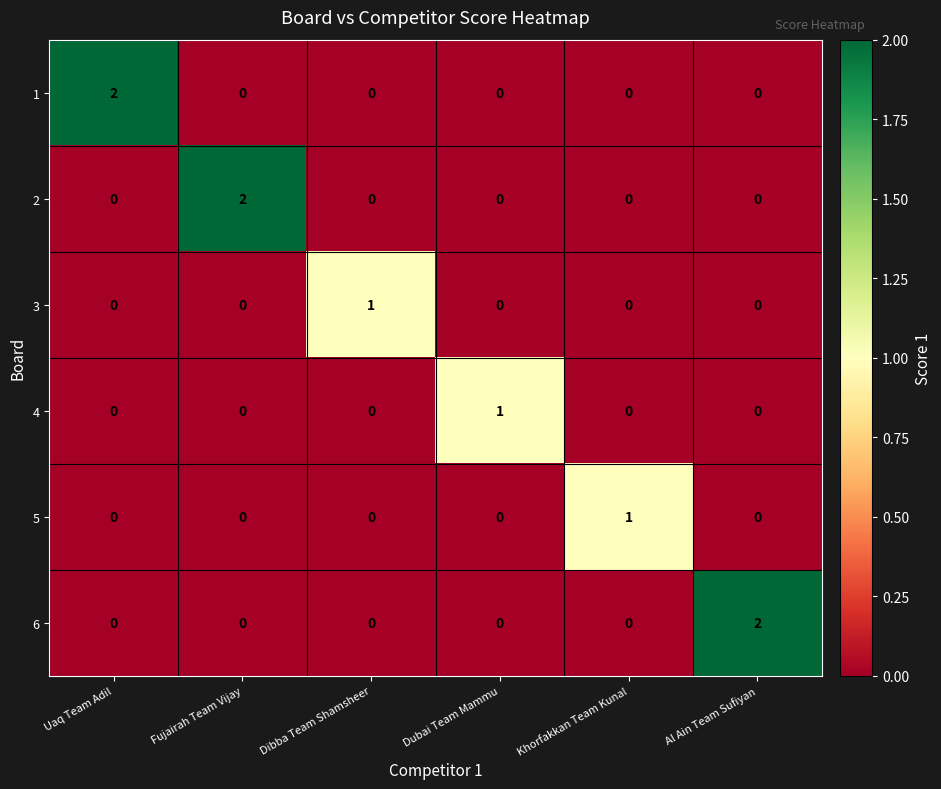

At how many categories does at least one series exceed 0?

6